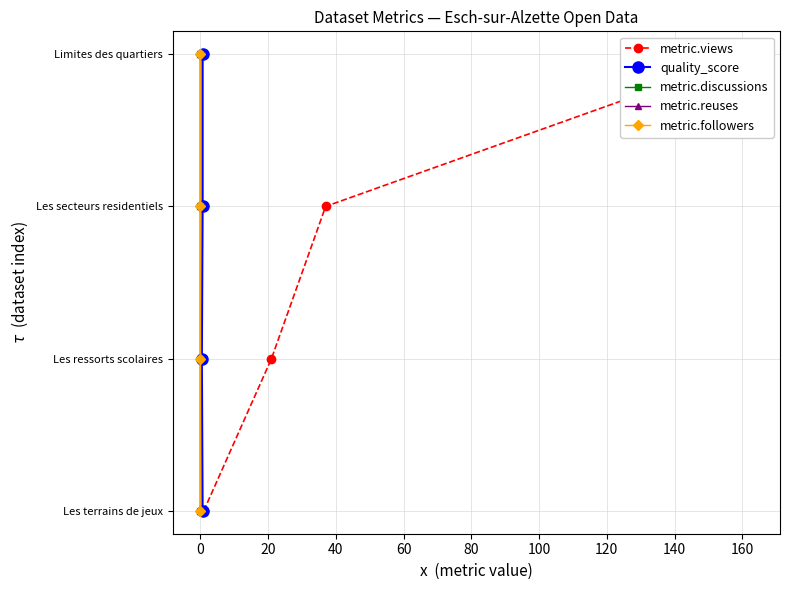

True or false: metric.followers and quality_score intersect in this chart.

False